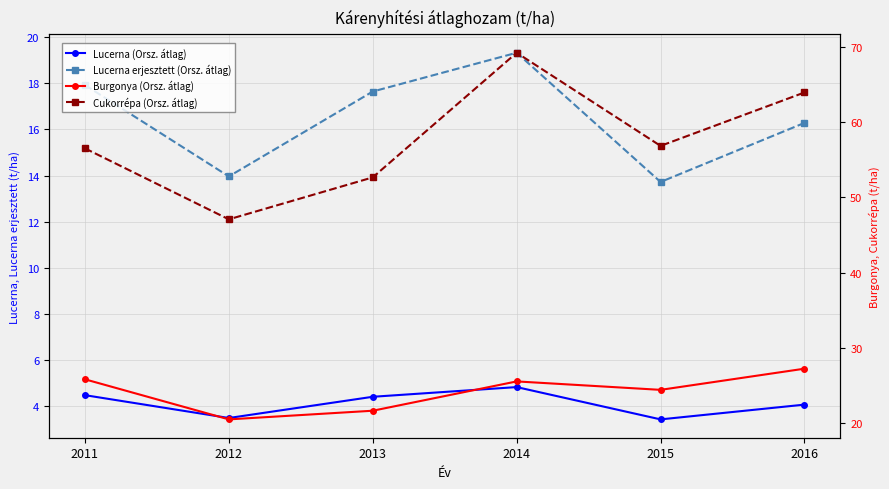

Reading right to left, list all the values displayed in this chart.

Lucerna (Orsz. átlag): 2016=4.1	2015=3.4	2014=4.8	2013=4.4	2012=3.5	2011=4.5
Lucerna erjesztett (Orsz. átlag): 2016=16.3	2015=13.7	2014=19.3	2013=17.6	2012=14.0	2011=17.9
Burgonya (Orsz. átlag): 2016=27.3	2015=24.5	2014=25.6	2013=21.7	2012=20.5	2011=25.9
Cukorrépa (Orsz. átlag): 2016=63.9	2015=56.8	2014=69.2	2013=52.7	2012=47.1	2011=56.5